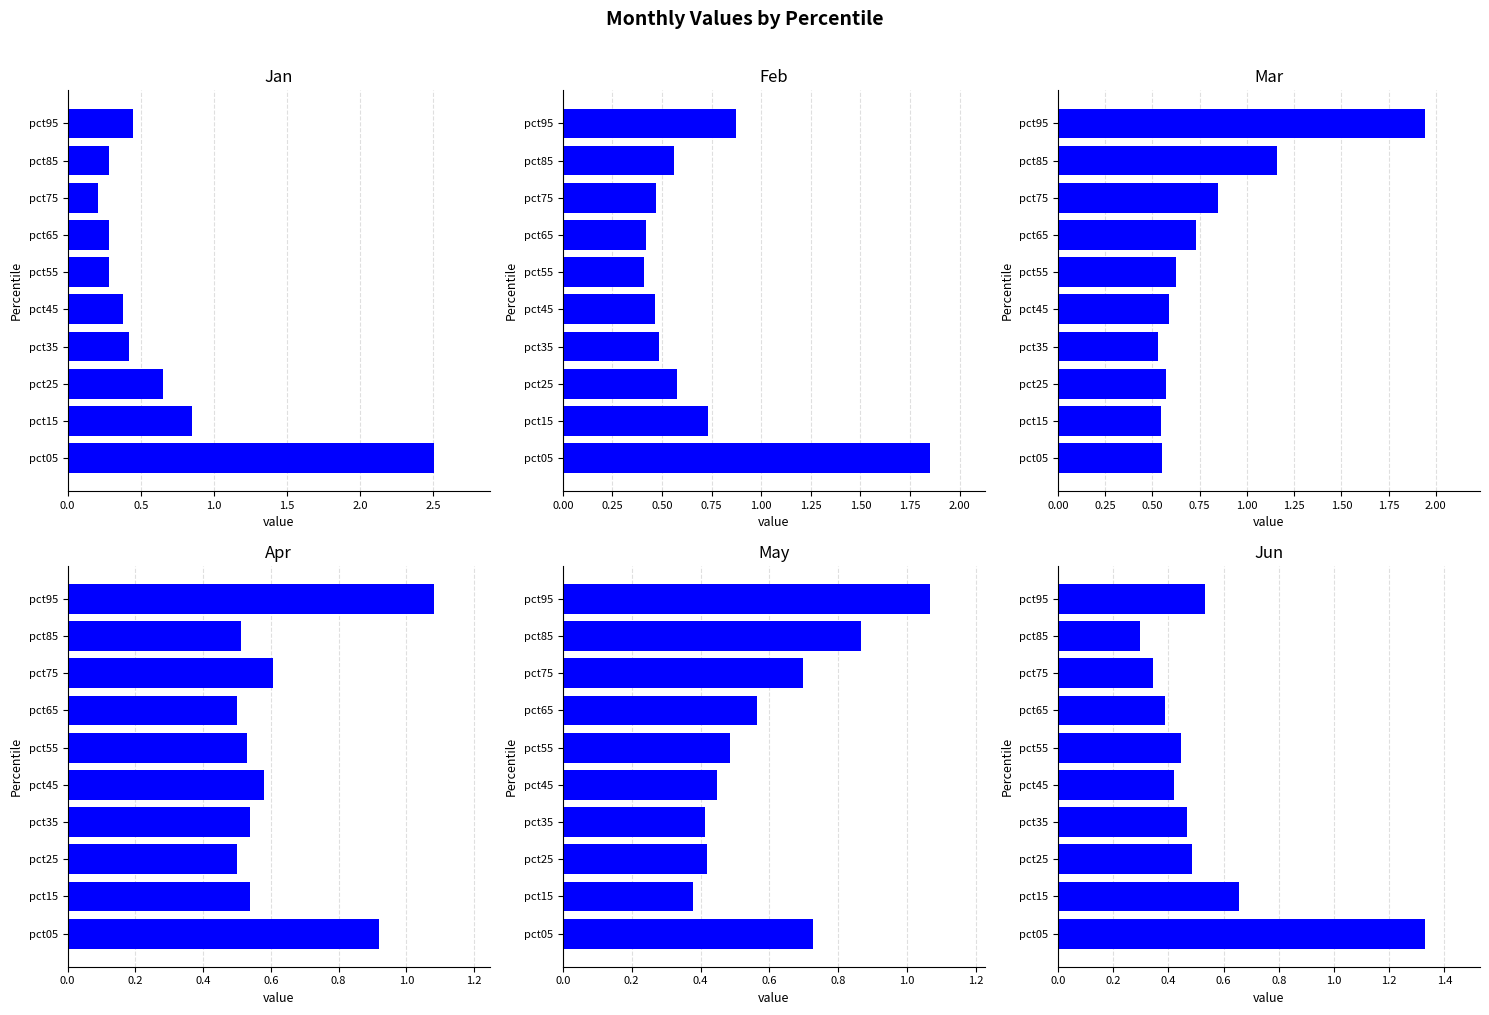

Count the number of categories in the chart.

10